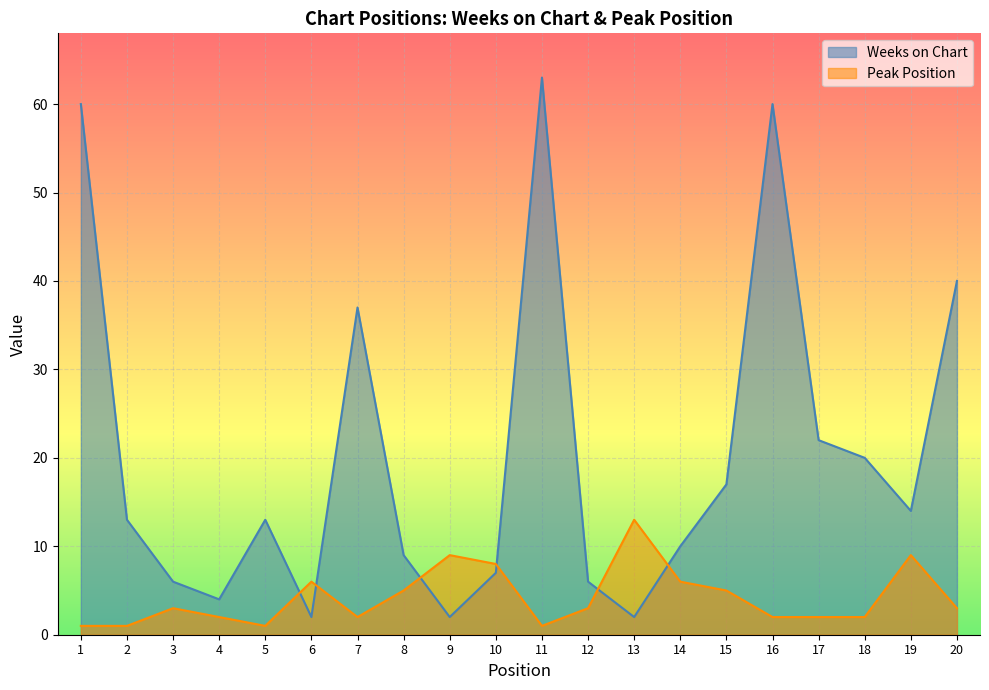

At which label does Peak Position reach its minimum?

1